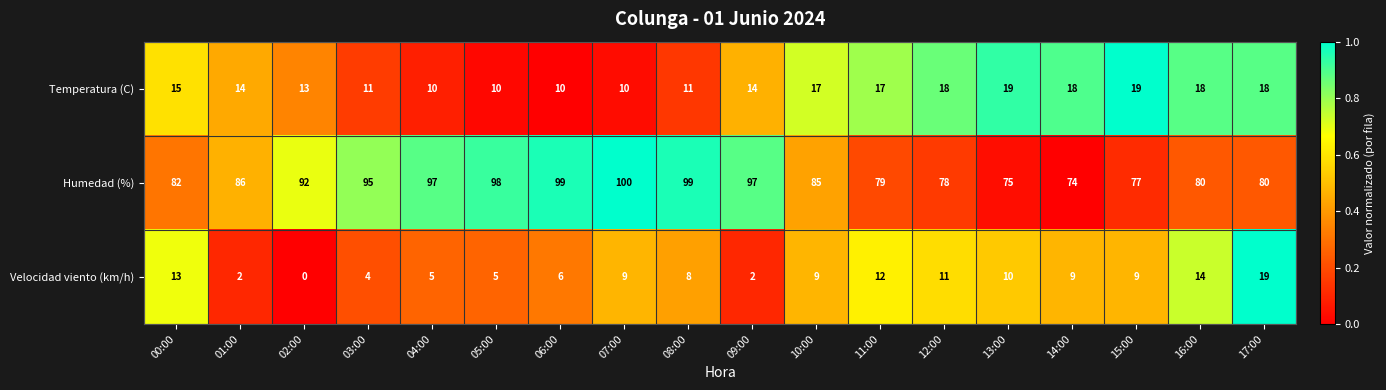

What is the approximate value of Velocidad viento (km/h) at 15:00, to the nearest 10?

10